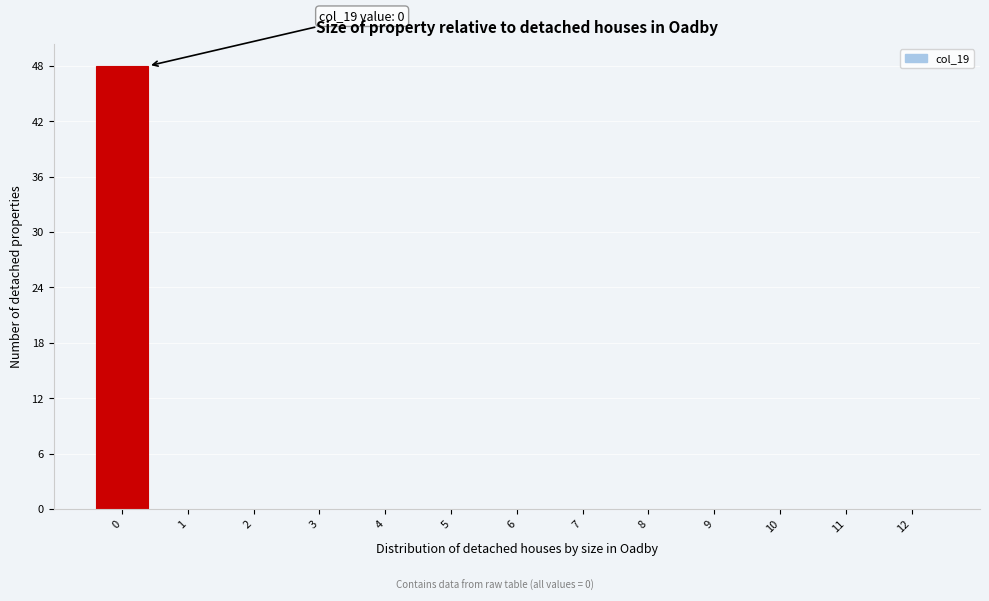

Reading right to left, list all the values displayed in this chart.

12=0	11=0	10=0	9=0	8=0	7=0	6=0	5=0	4=0	3=0	2=0	1=0	0=48